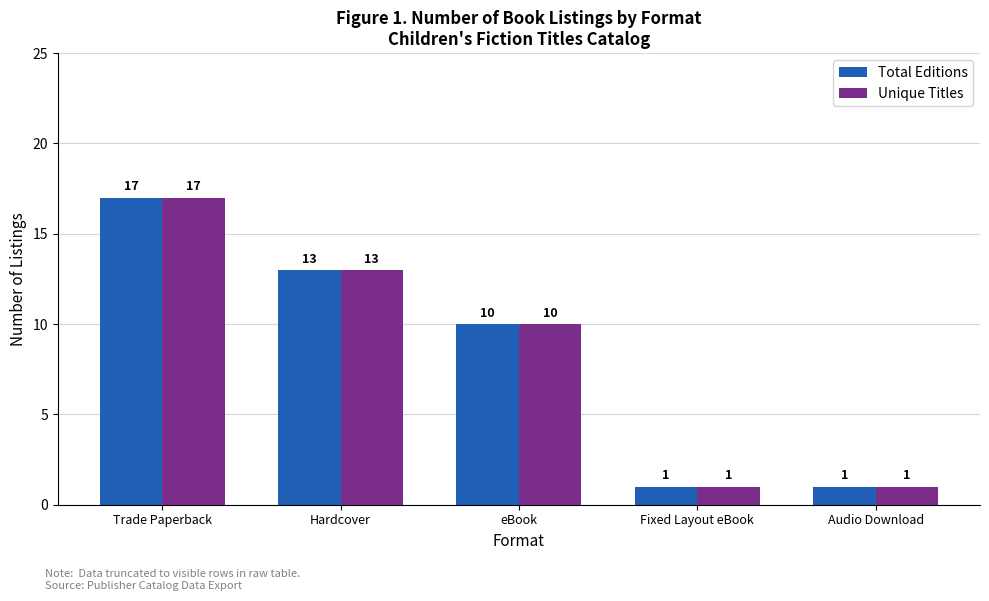

What are all the series names shown in the legend?

Total Editions, Unique Titles